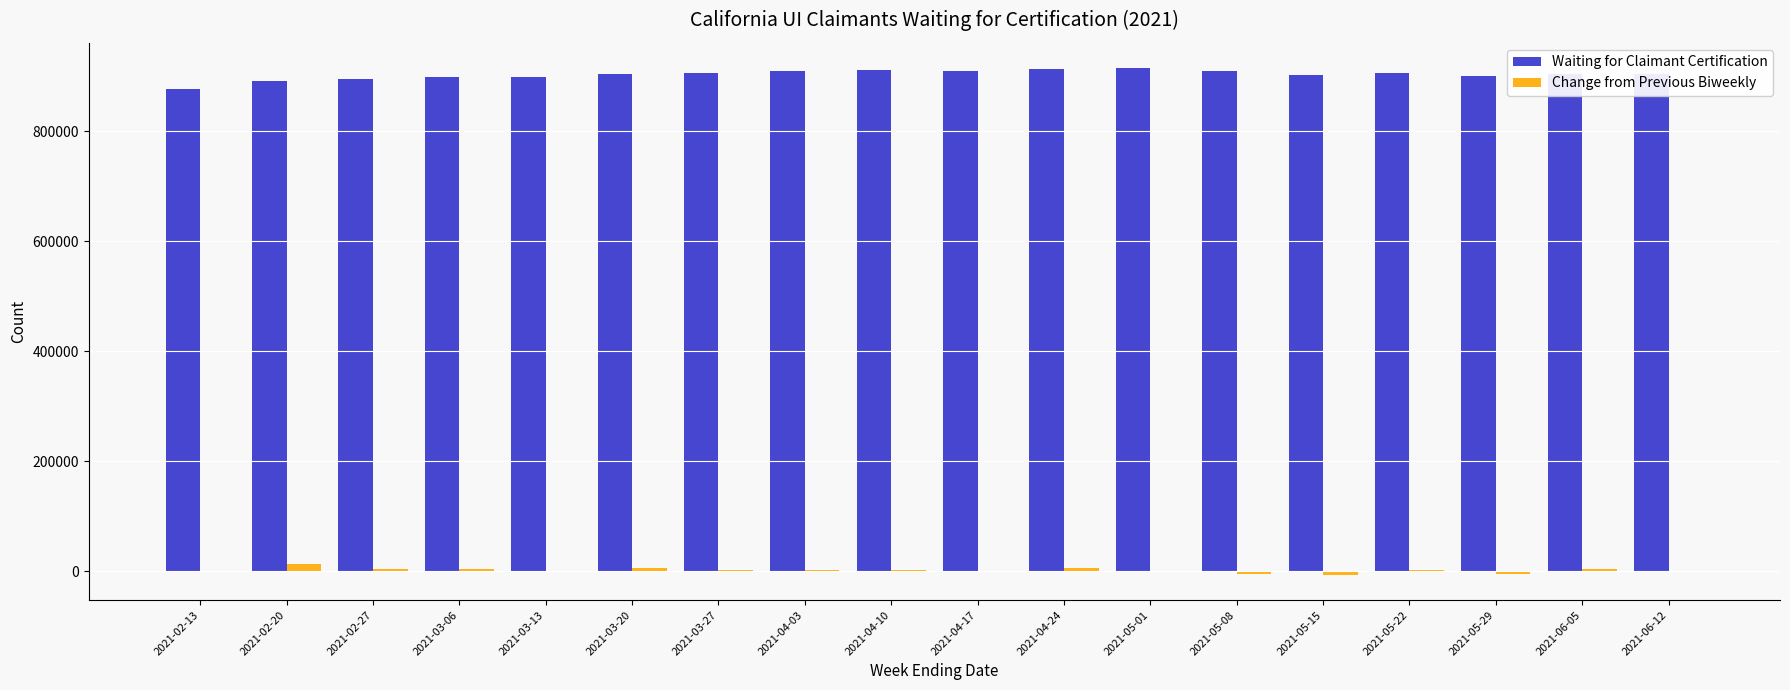

How many data points does each series have?

18